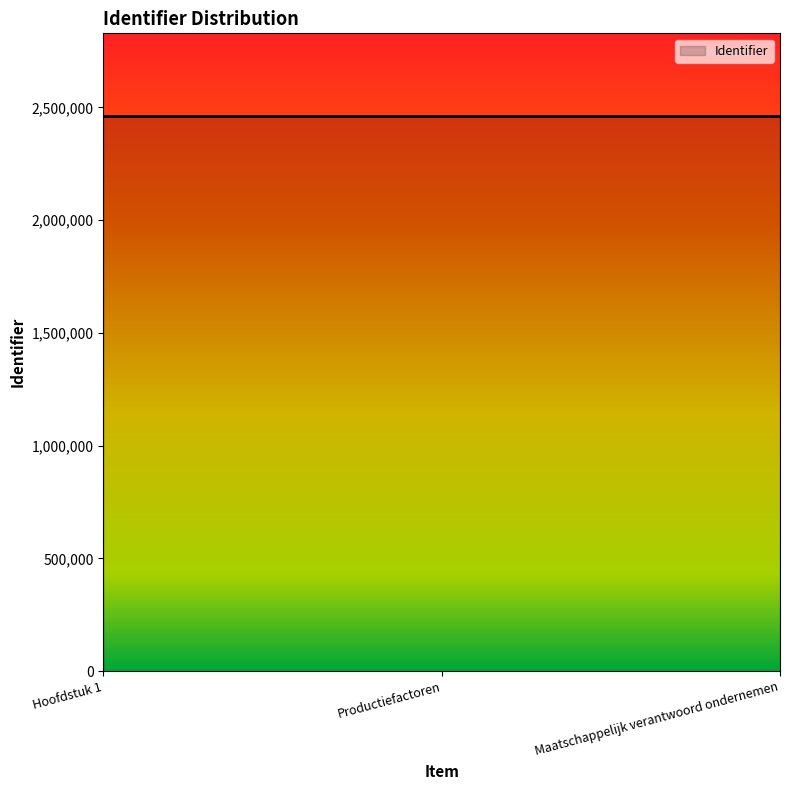

How many distinct data groups are displayed?

1